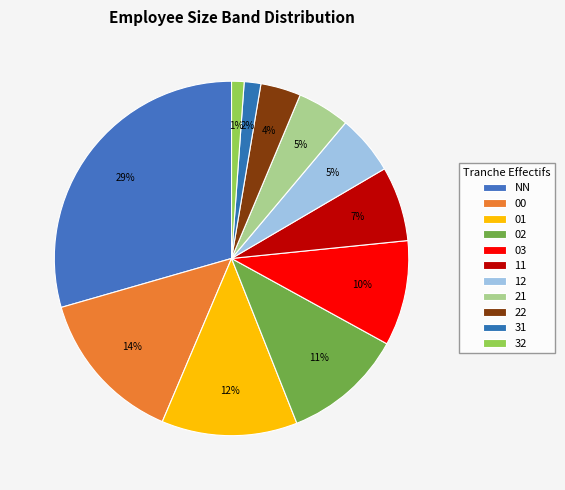

How many segments does this pie chart have?

11